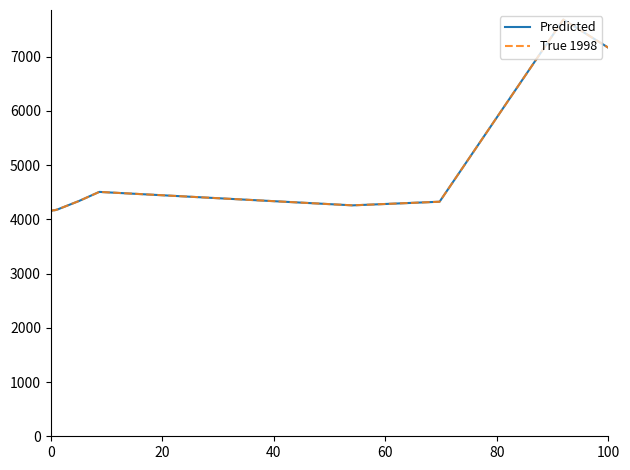

Does the chart display data point markers on the line(s)?

No